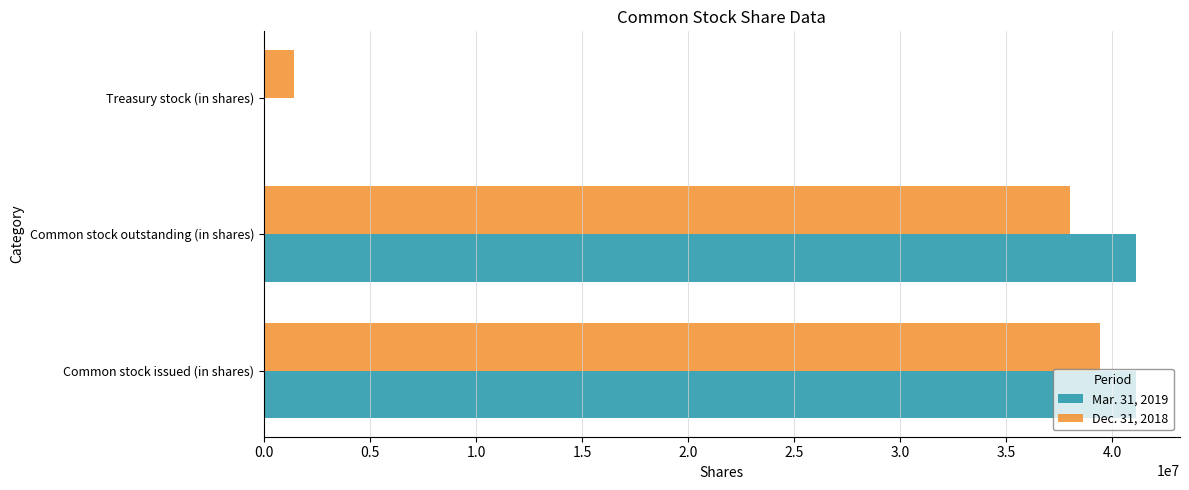

What is the total value across all series at Common stock outstanding (in shares)?

79101217